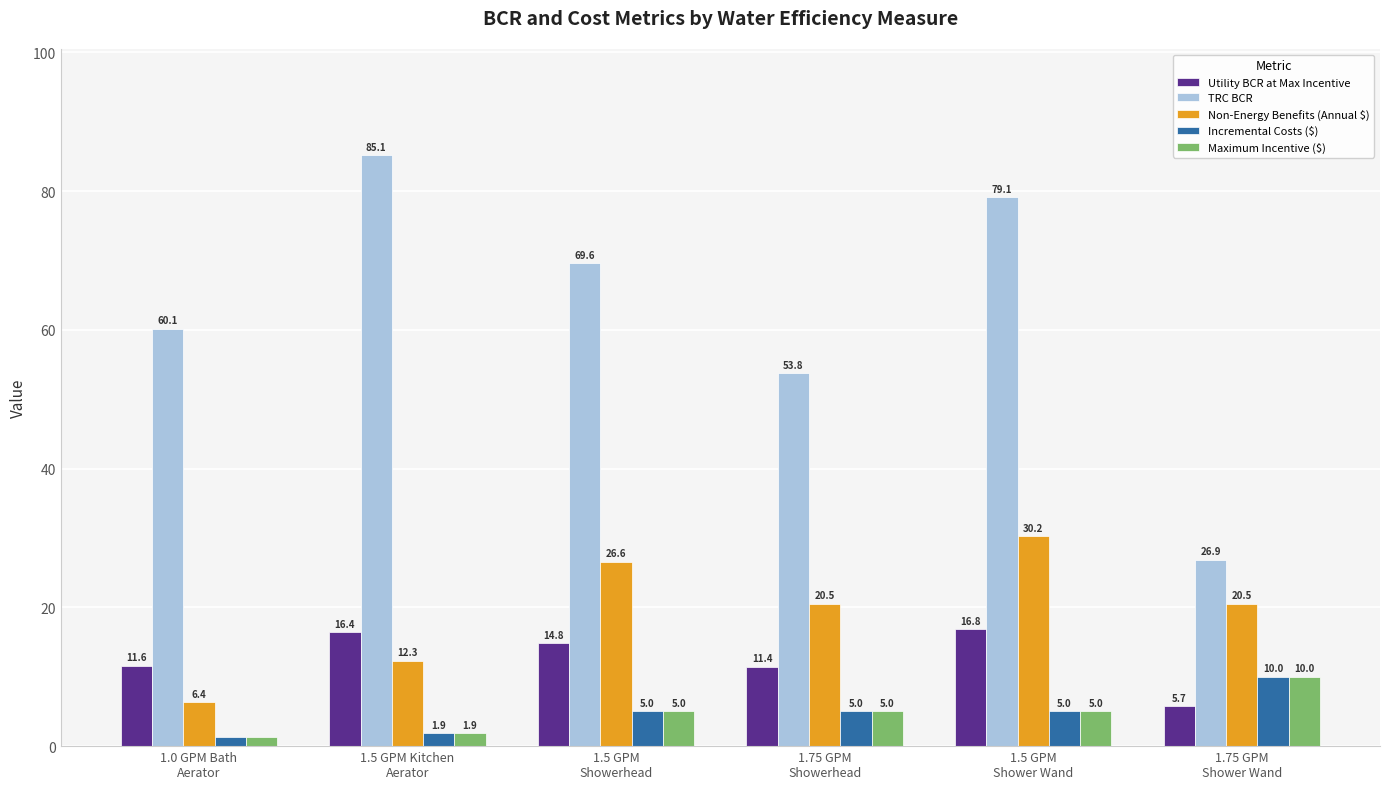

Which series has the largest range (max minus min)?

TRC BCR